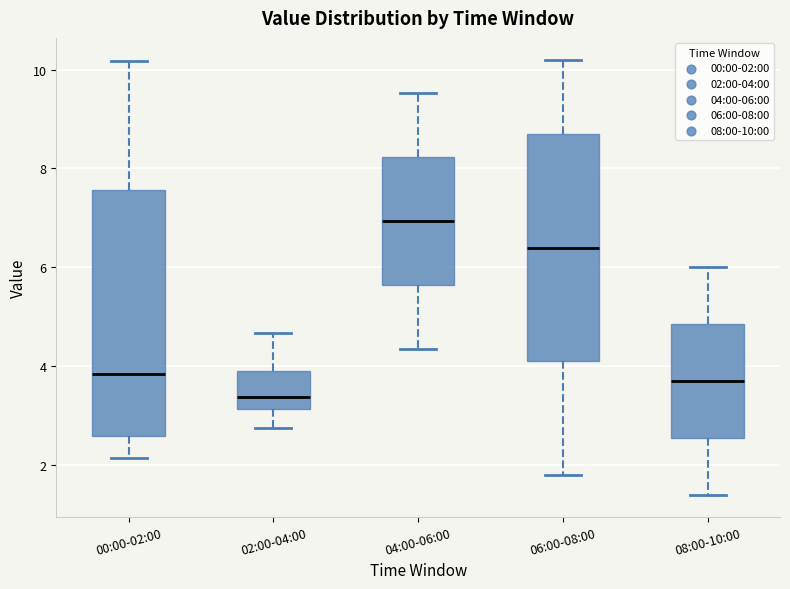

Reading left to right, read every box against the y-axis: the position of its median line, the range the box covers, and the ends of its whiskers. The values are not printed on the chart, so give them approximately, as read against the axis.

00:00-02:00: median 3.8, box 2.6 to 7.6, whiskers 2.2 to 10.2
02:00-04:00: median 3.4, box 3.2 to 4.0, whiskers 2.8 to 4.6
04:00-06:00: median 7.0, box 5.6 to 8.2, whiskers 4.4 to 9.6
06:00-08:00: median 6.4, box 4.2 to 8.8, whiskers 1.8 to 10.2
08:00-10:00: median 3.8, box 2.6 to 4.8, whiskers 1.4 to 6.0